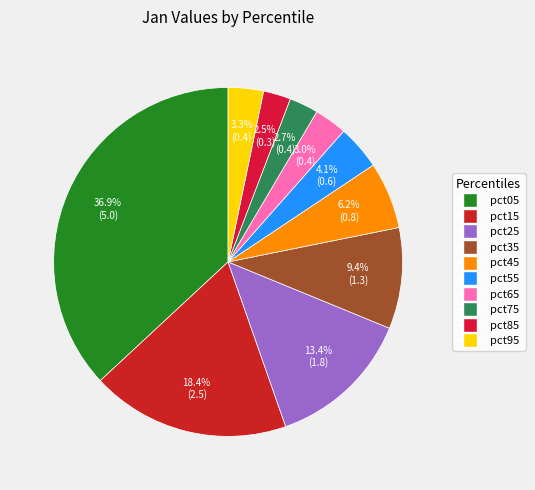

Is it true that pct65 is 3% of the pie?

True